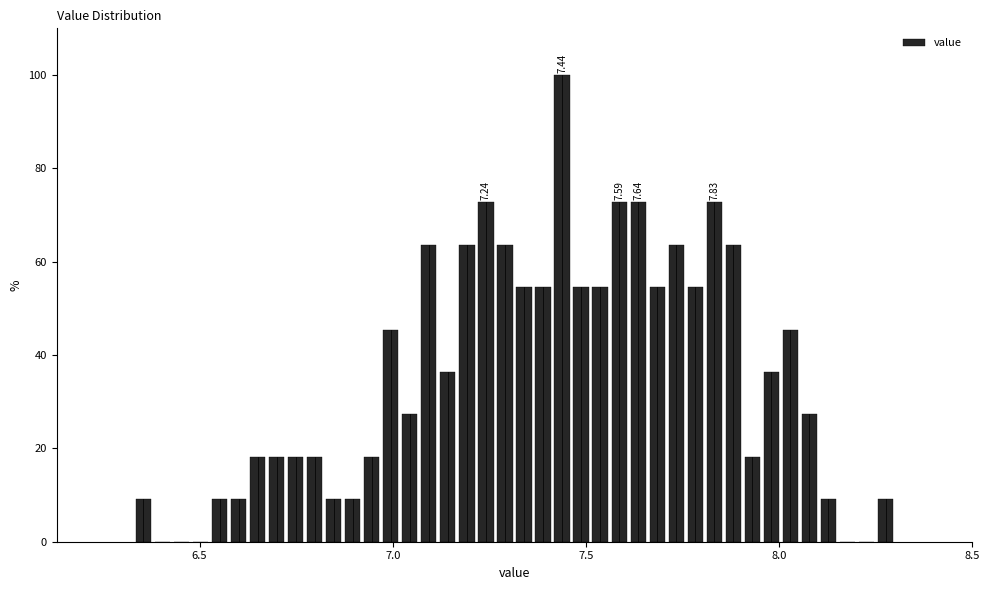

Around what value on the x-axis is the tallest bar? Give the approximate position of its centre, as read against the axis.

7.45